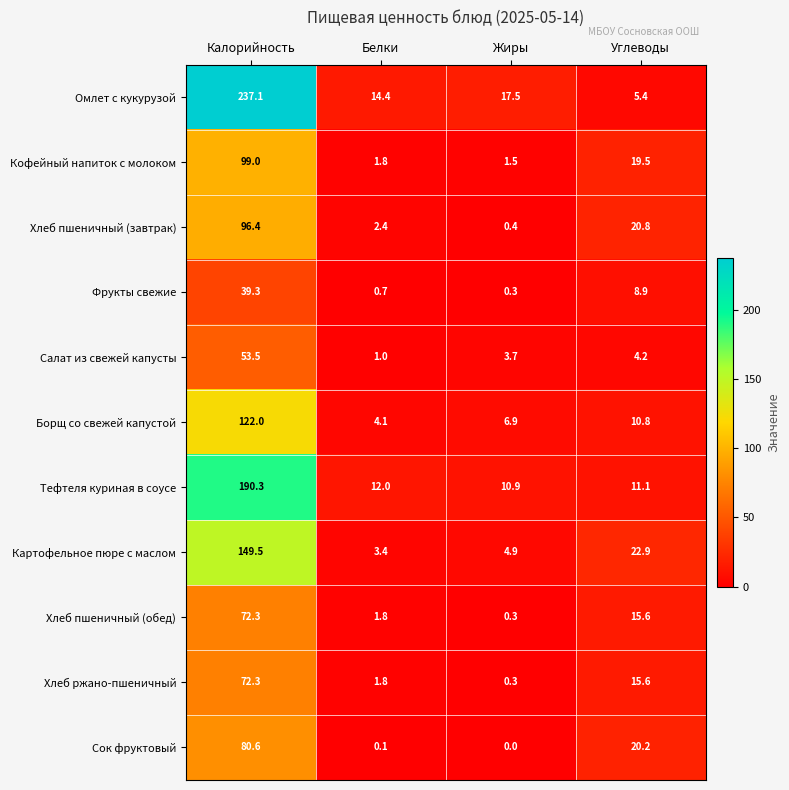

How many data points does each series have?

4